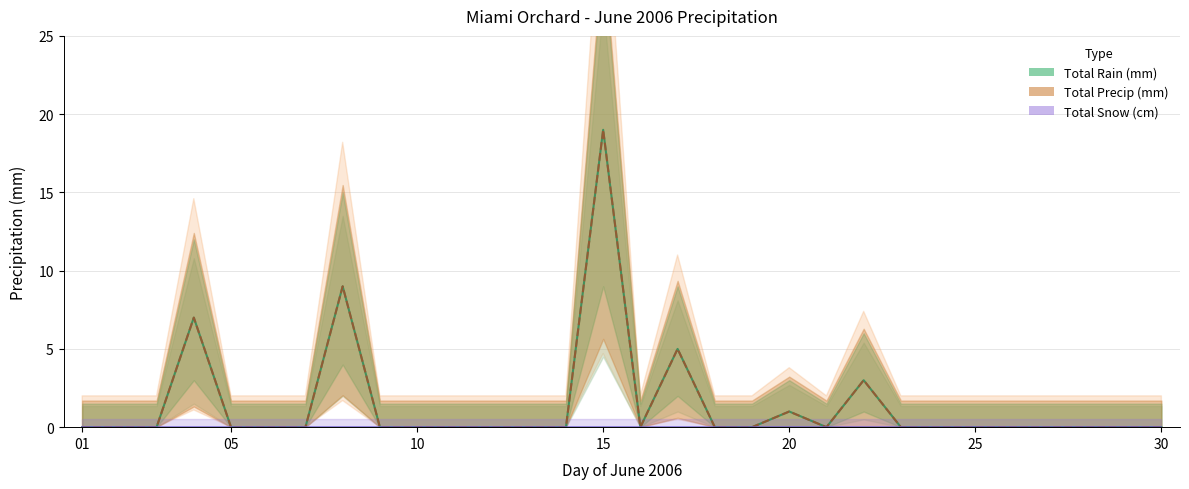

How many values in Total Rain (mm) are above zero?

6